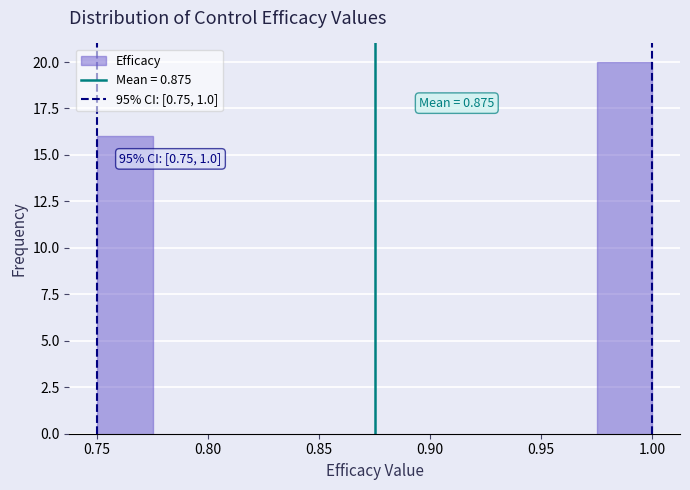

Which range on the x-axis has the tallest bar?

0.975 to 1.000